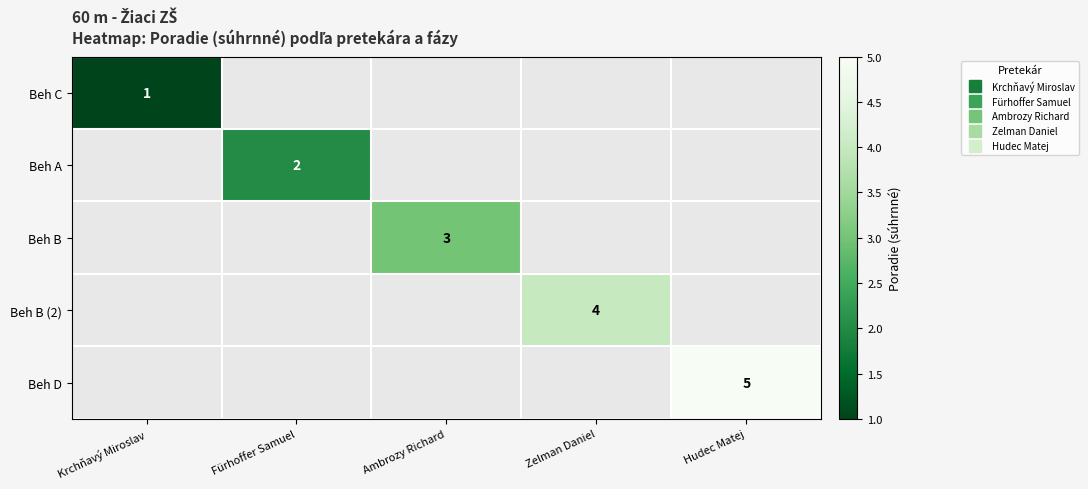

What is the minimum value shown in the chart?

1.0